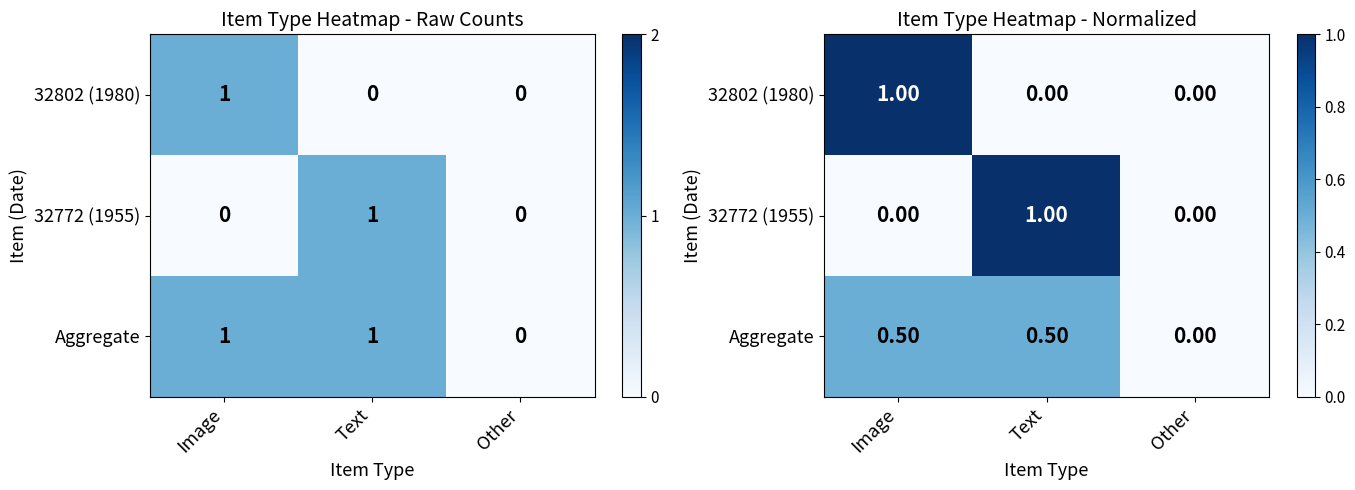

Rank the categories by Aggregate value from lowest to highest.

Other, Image, Text